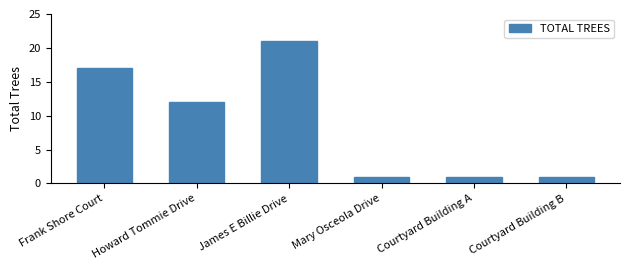

What is the smallest value displayed?

1